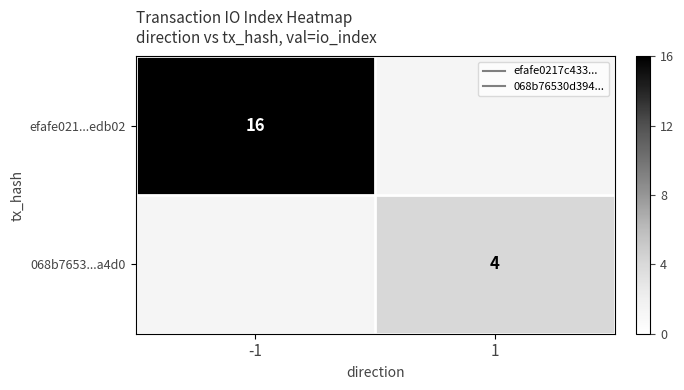

List the labels in order of efafe021...edb02 value, smallest first.

-1, 1